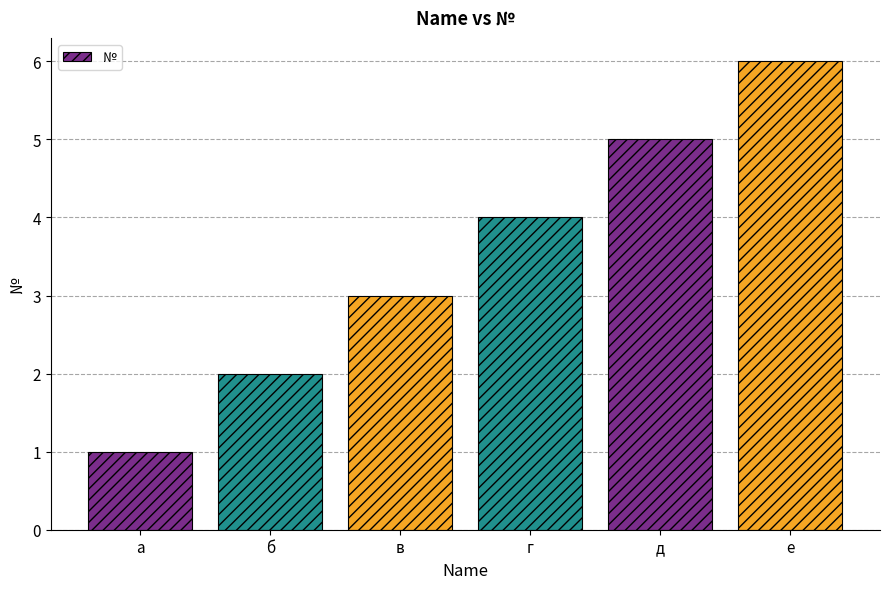

The chart shows a value of 4 at в. True or false?

False